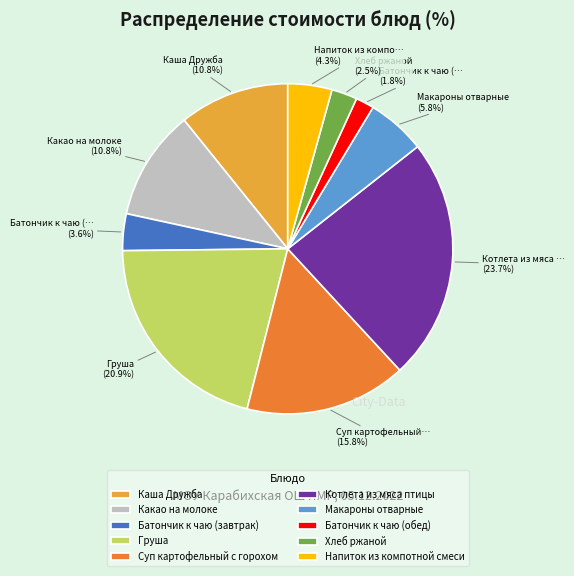

Which has a higher value, Суп картофельный с горохом or Какао на молоке?

Суп картофельный с горохом